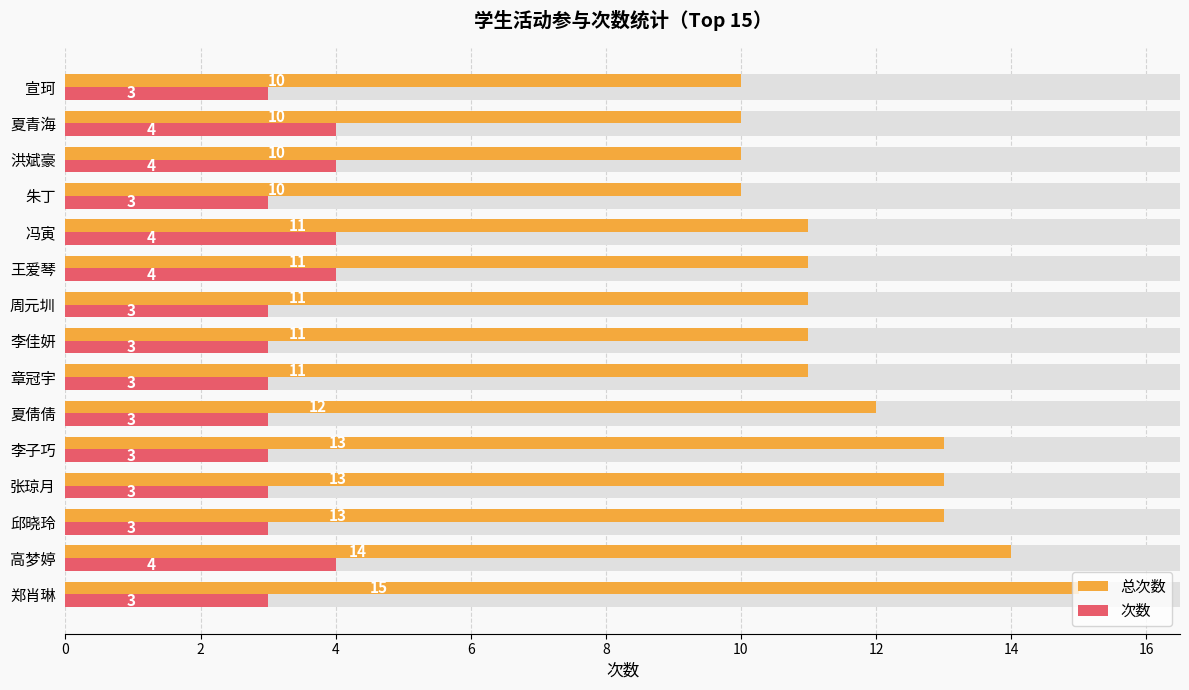

How many bars are there in total?

30